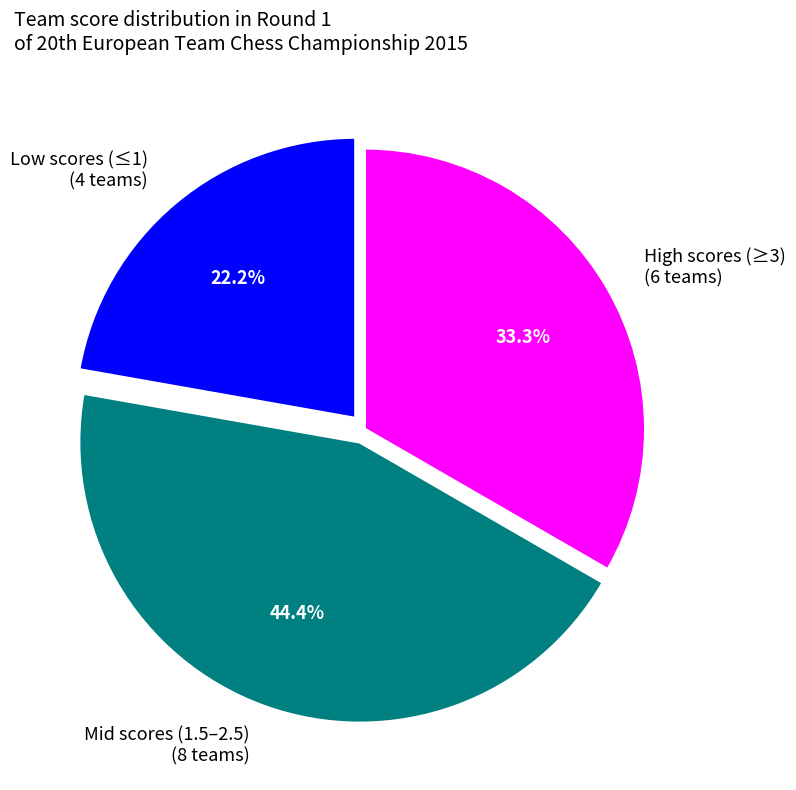

Rank the categories by value from highest to lowest.

Mid scores (1.5–2.5) (8 teams), High scores (≥3) (6 teams), Low scores (≤1) (4 teams)